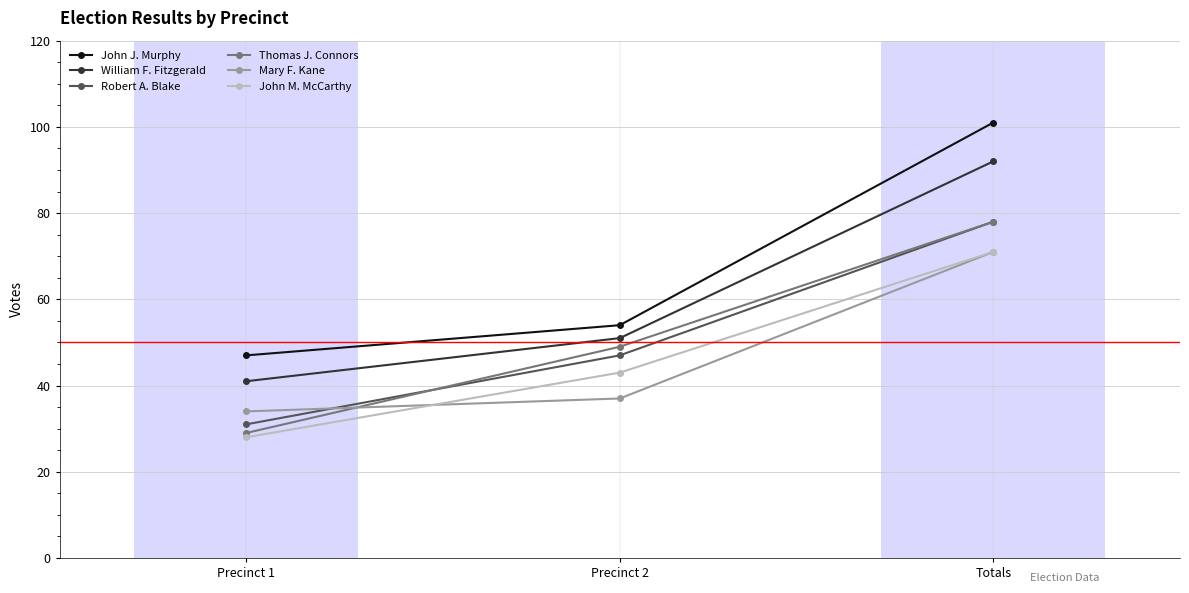

List the labels in order of John M. McCarthy value, largest first.

Totals, Precinct 2, Precinct 1